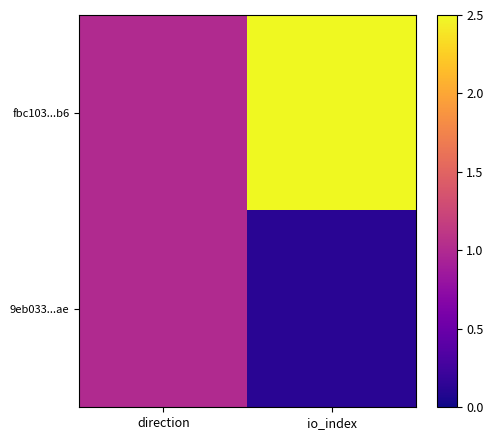

What is the total value across all series at io_index?

2.6